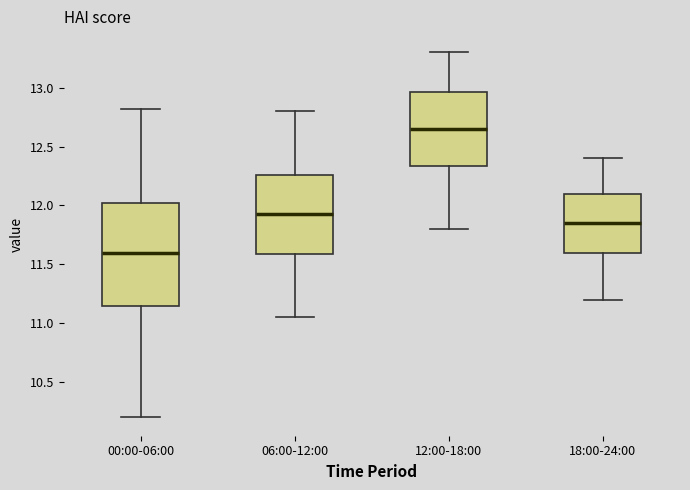

Where does the lower whisker of the box for 06:00-12:00 end on the y-axis? The values are not printed on the chart, so give them approximately, as read against the axis.

11.05